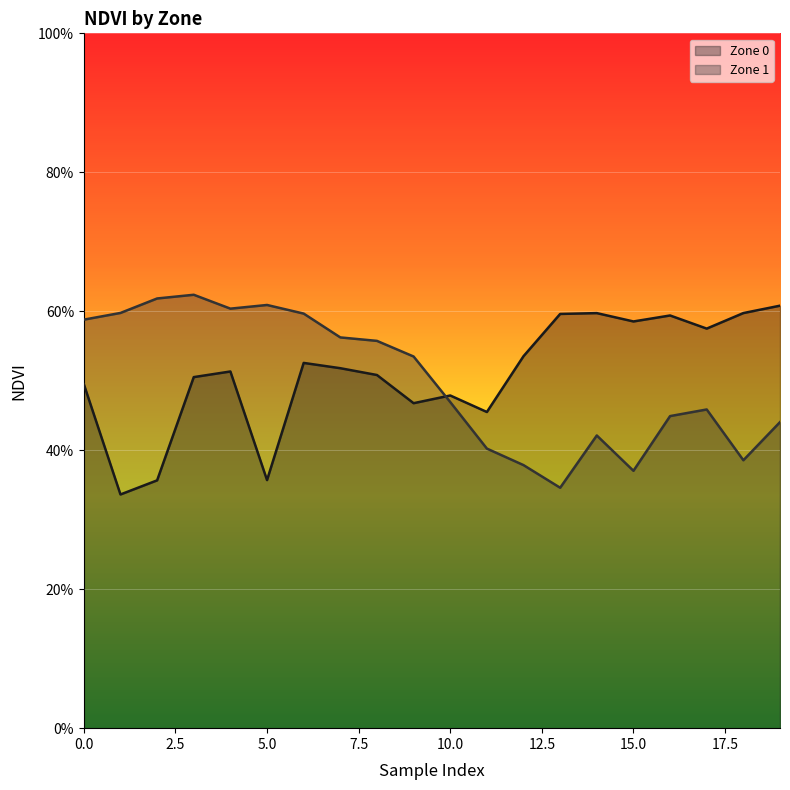

How many interior local peaks does the Zone 1 series have?

4